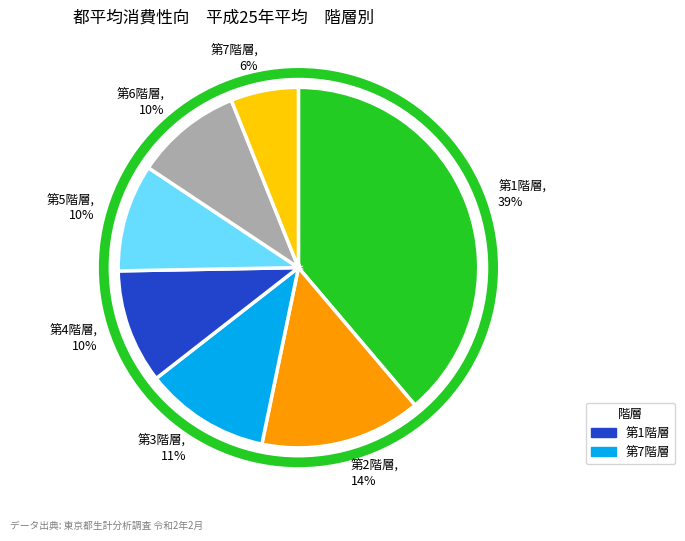

Between 第2階層 and 第1階層, which is larger?

第1階層